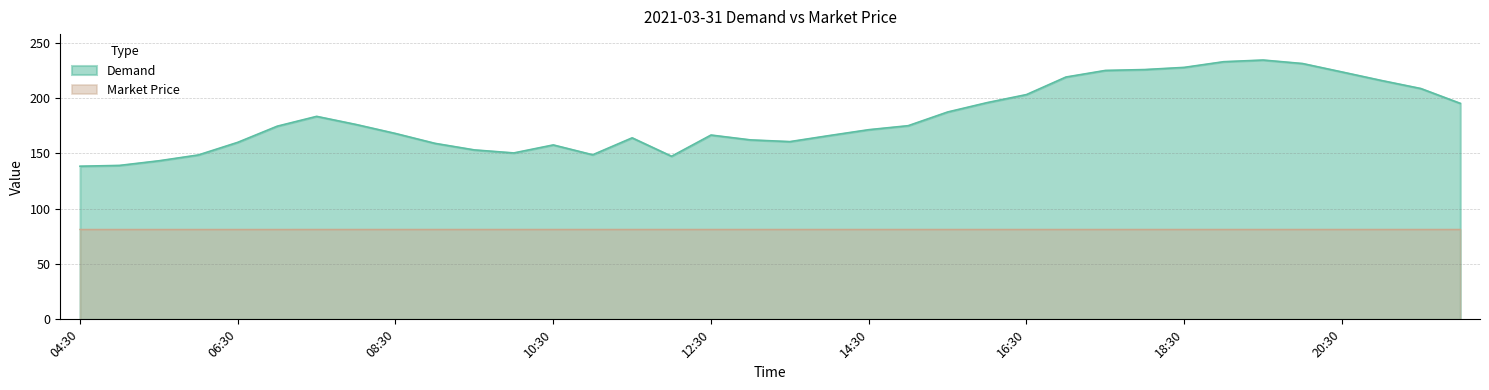

Does the chart have visible grid lines?

Yes